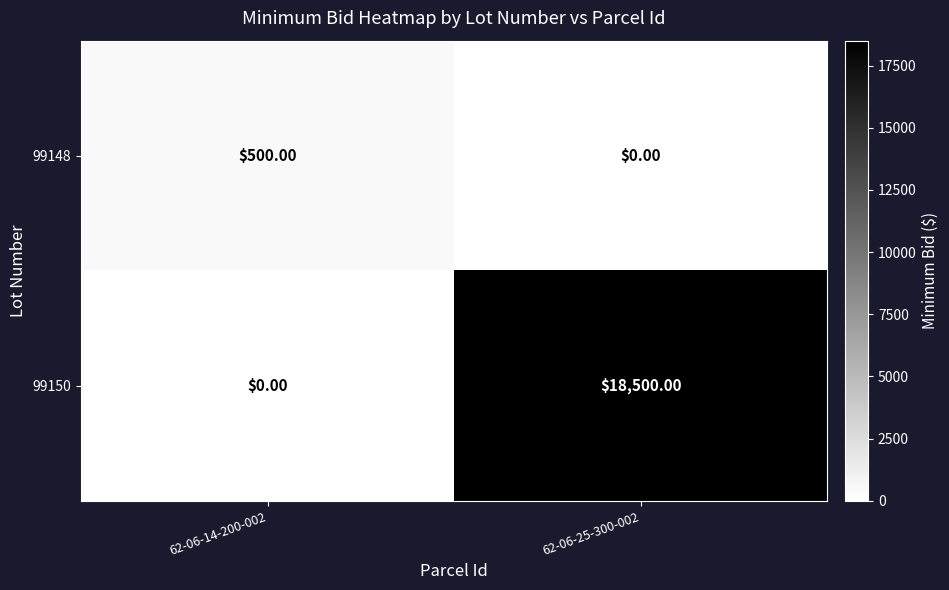

List the series in order of their overall mean, highest first.

99150, 99148